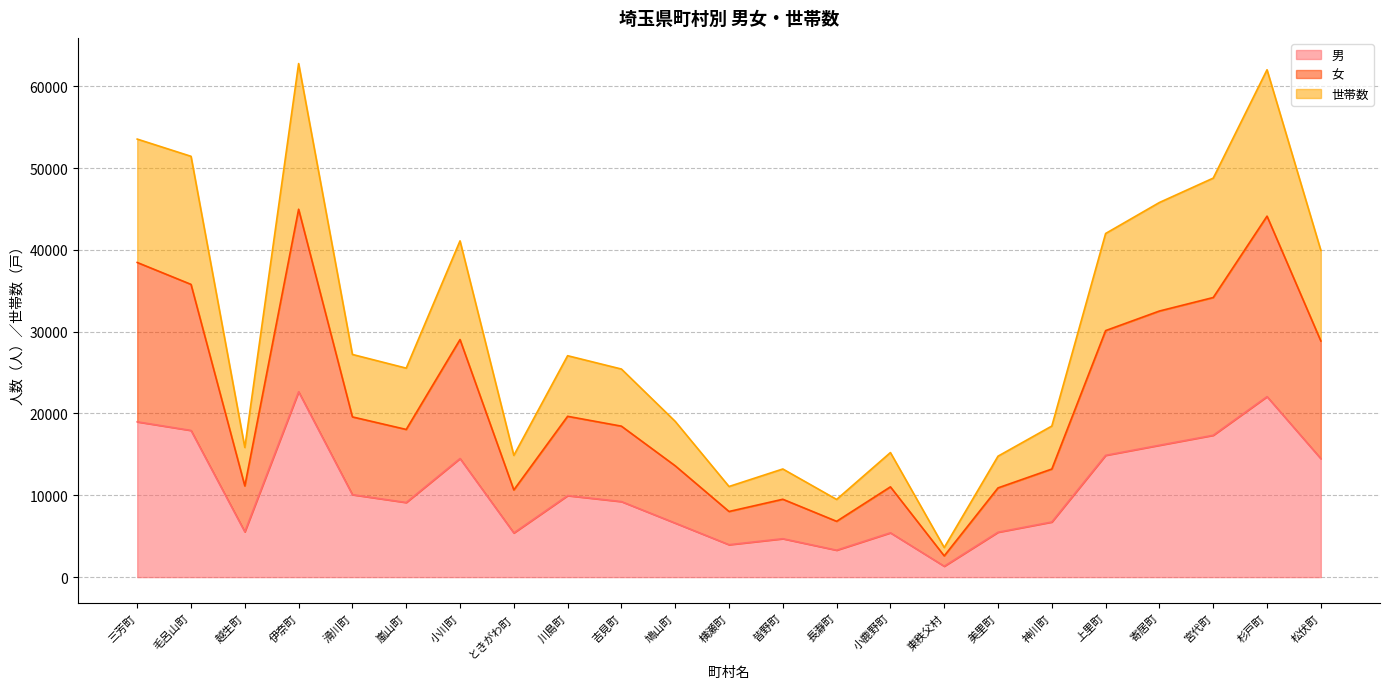

What is the value of the 世帯数 point at the 10th from the left?

25434